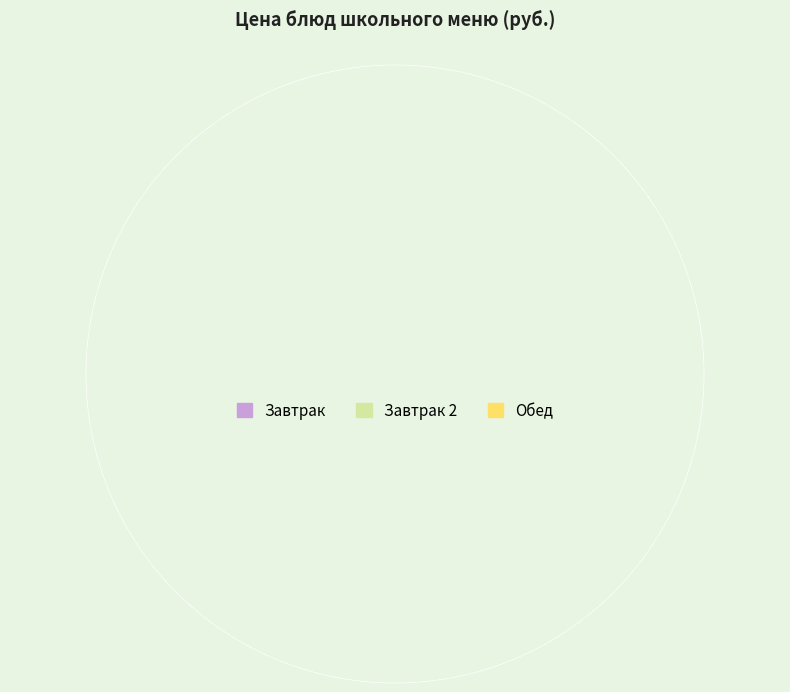

Is there any slice that represents more than half of the pie?

Yes